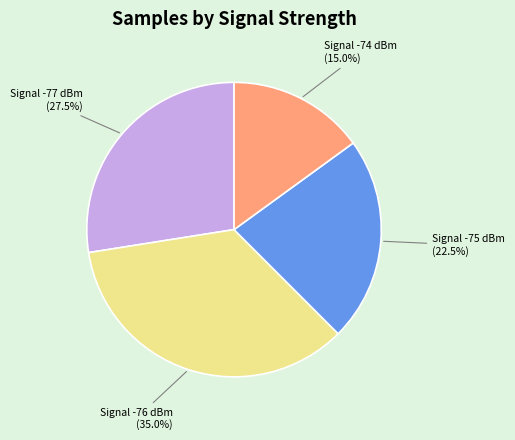

What portion of the pie excludes Signal -74 dBm?

85.0%